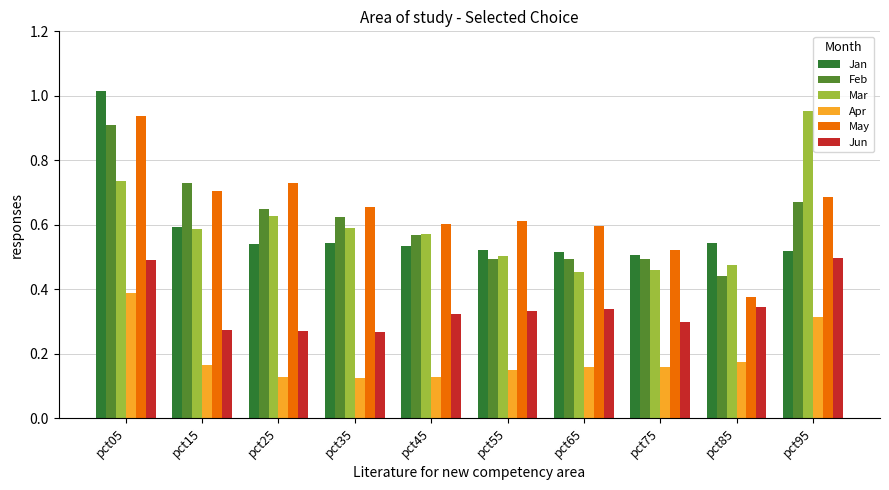

Which series has the largest range (max minus min)?

May